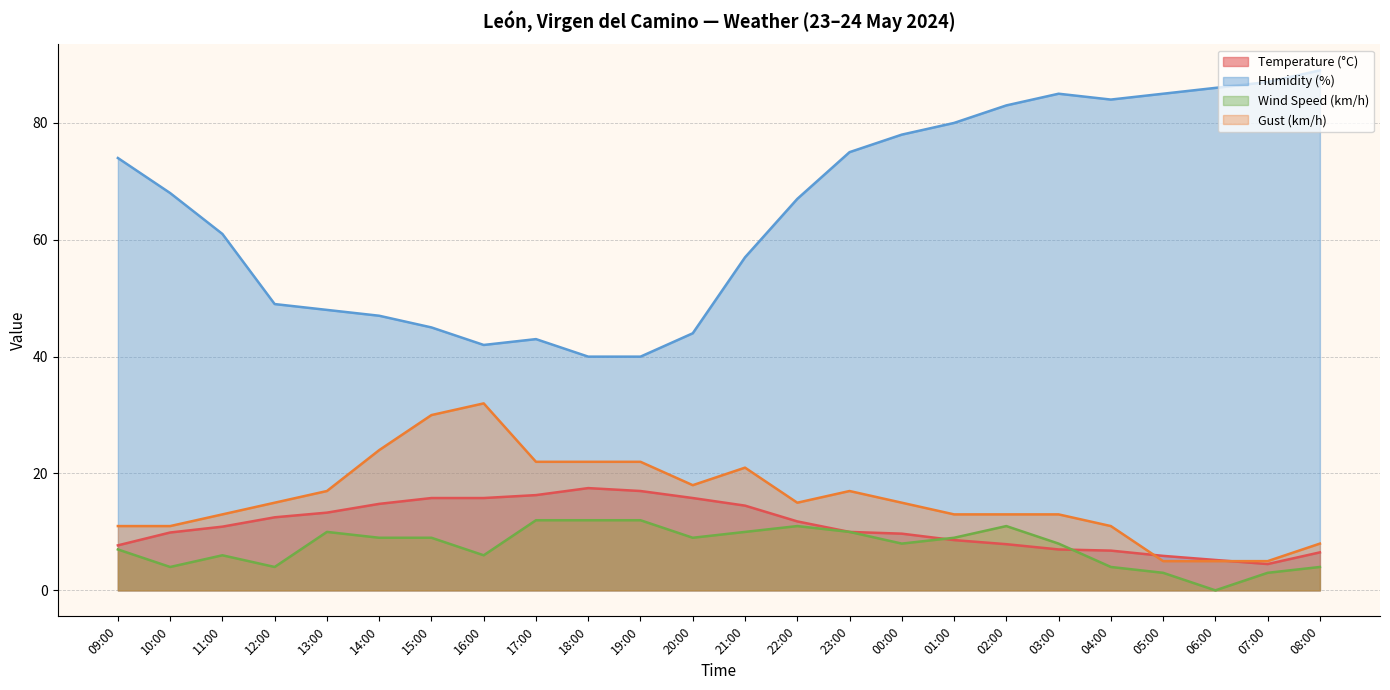

The value of Temperature (°C) at 22:00 is 7.3. True or false?

False